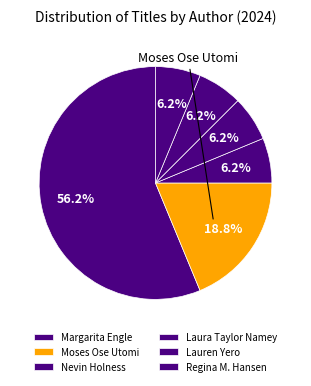

Count the number of slices in the pie.

6